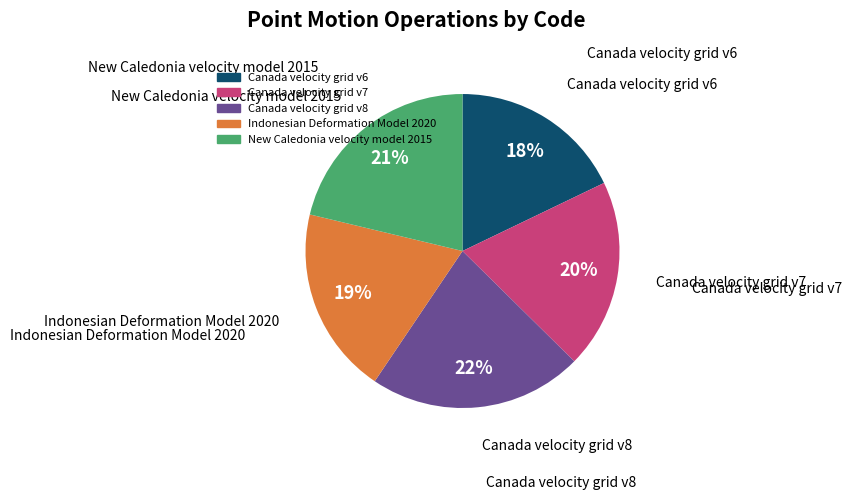

To the nearest percent, what is the difference between the Indonesian Deformation Model 2020 and Canada velocity grid v6 slice percentages?

1%